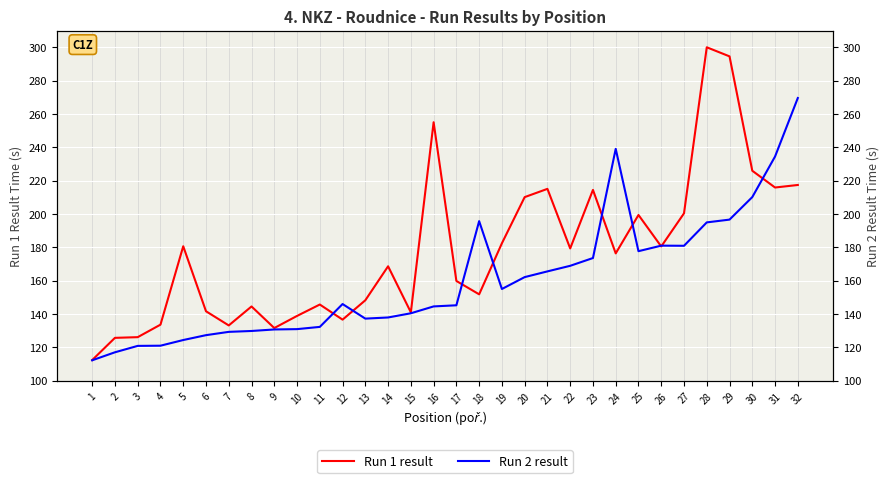

True or false: Run 2 result has a value of 146.0 at 12.

True